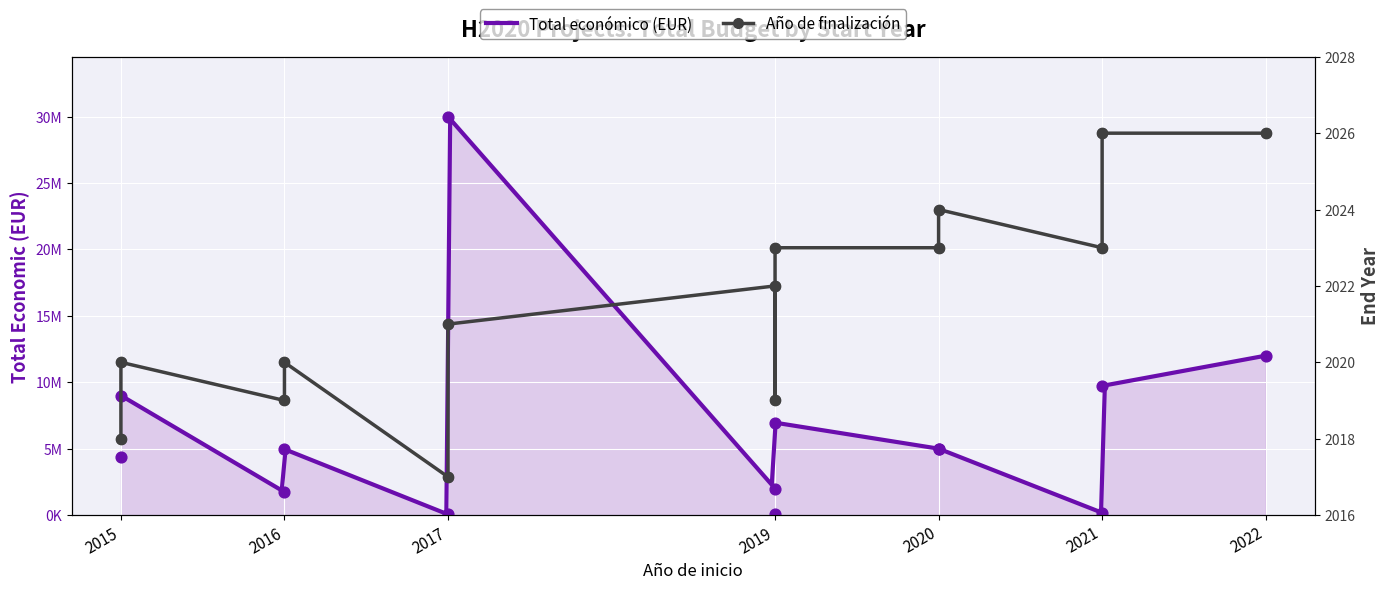

Is the value of Ano de finalizacion at 2020 greater than the value of Total economico at 2016?

No